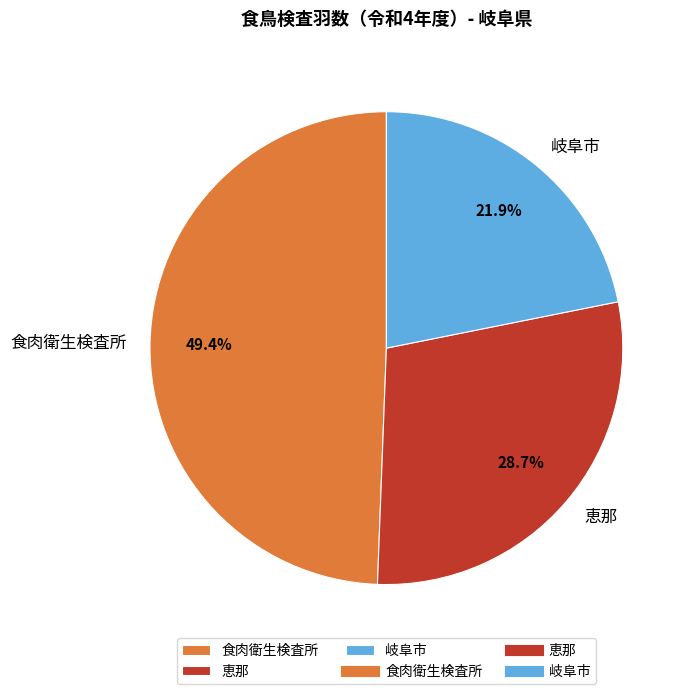

Combined, what portion of the pie is 岐阜市 and 恵那?

50.6%